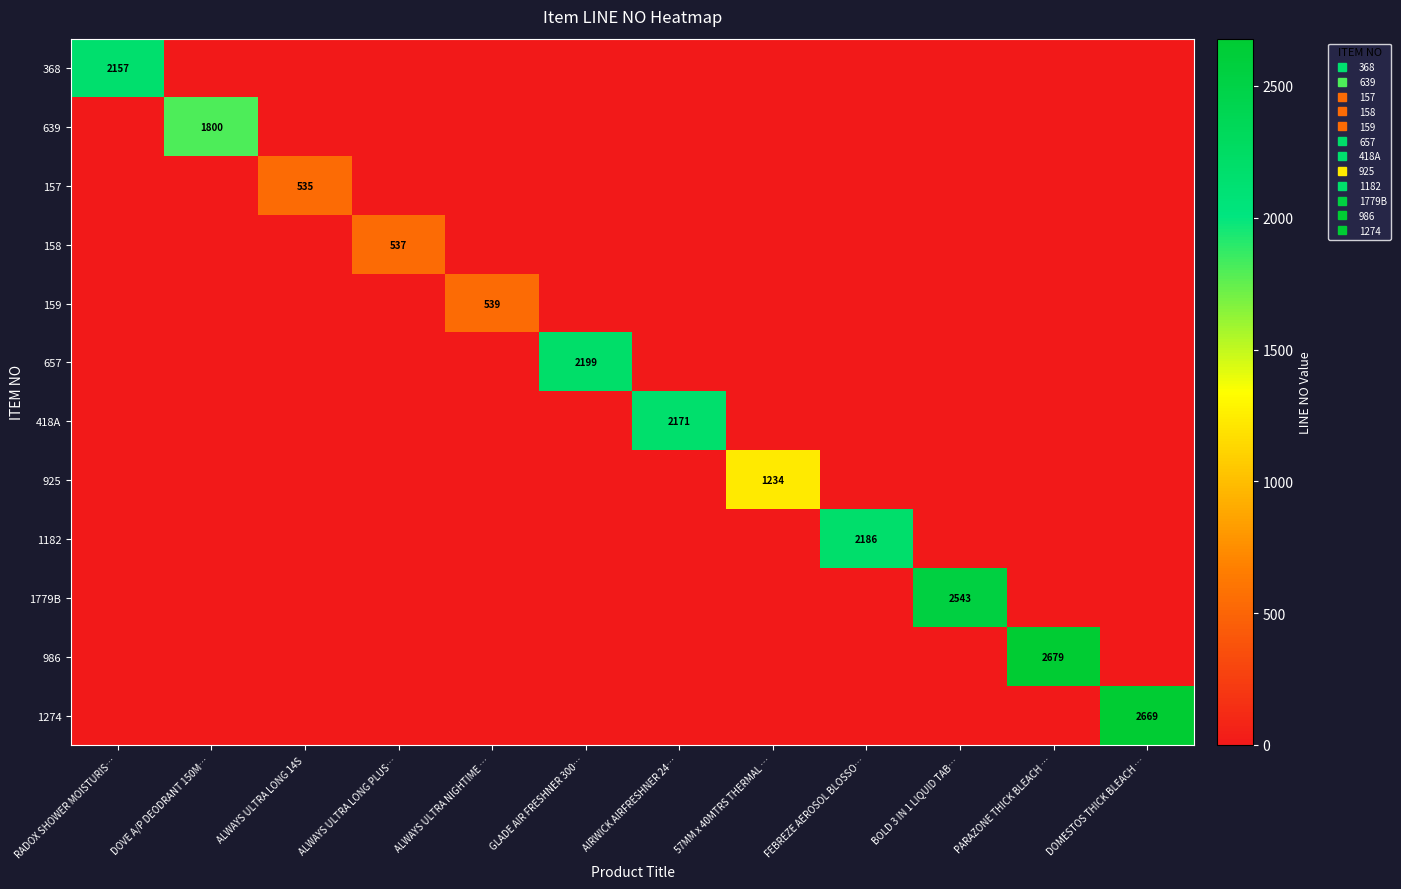

The 159 series shows 0.0 at BOLD 3 IN 1 LIQUID TAB…. True or false?

True